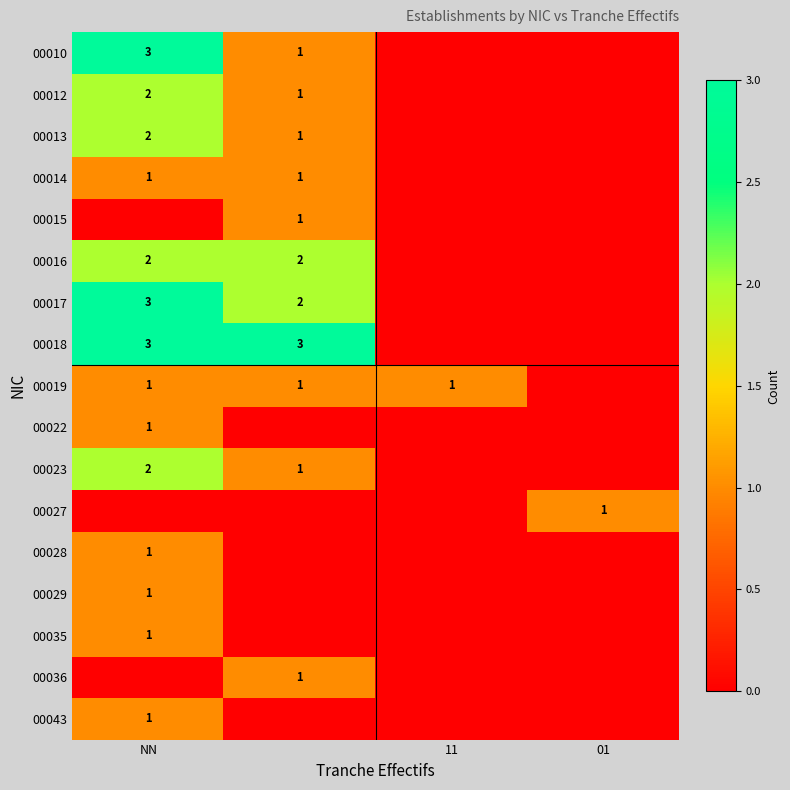

The 00035 series shows 2 at NN. True or false?

False